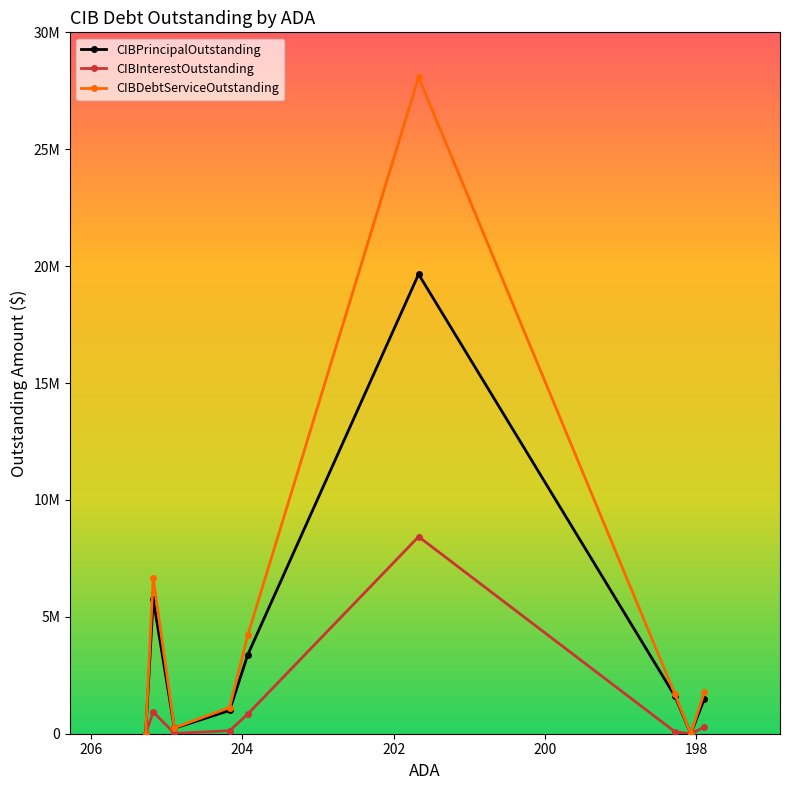

Which series has the largest range (max minus min)?

CIBDebtServiceOutstanding